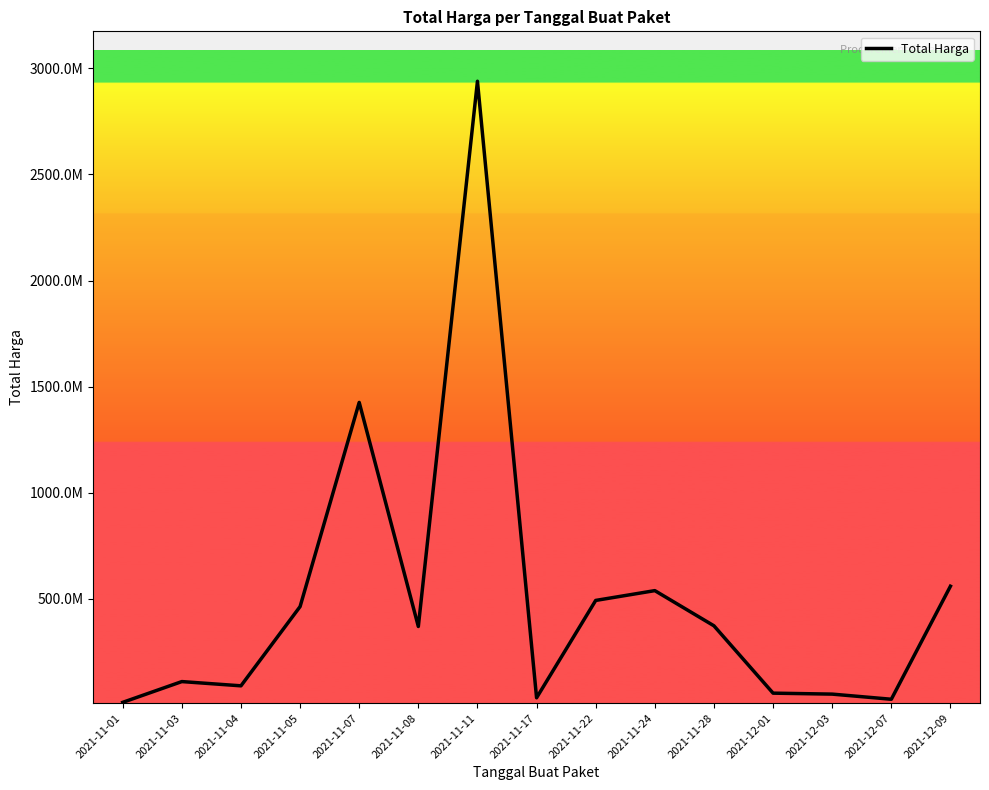

Does the chart display data point markers on the line(s)?

No